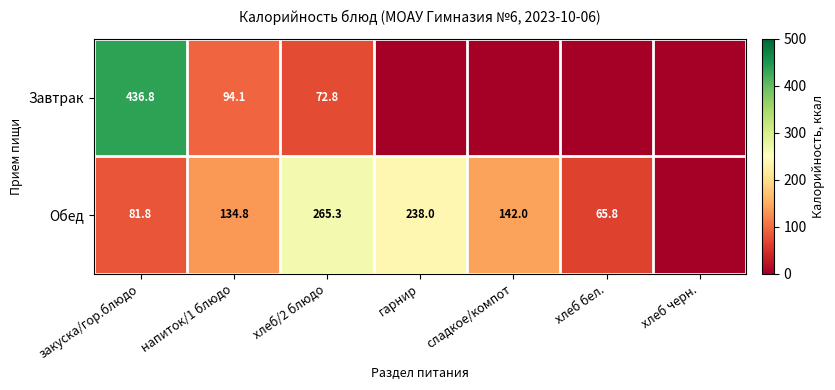

The Завтрак series shows 94.1 at напиток/1 блюдо. True or false?

True